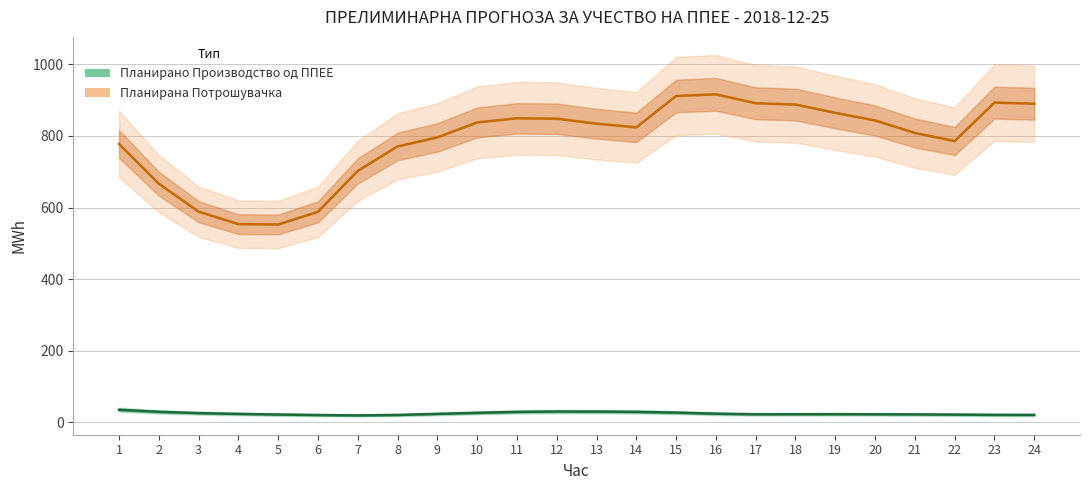

At which category is the sum across all series the highest?

16